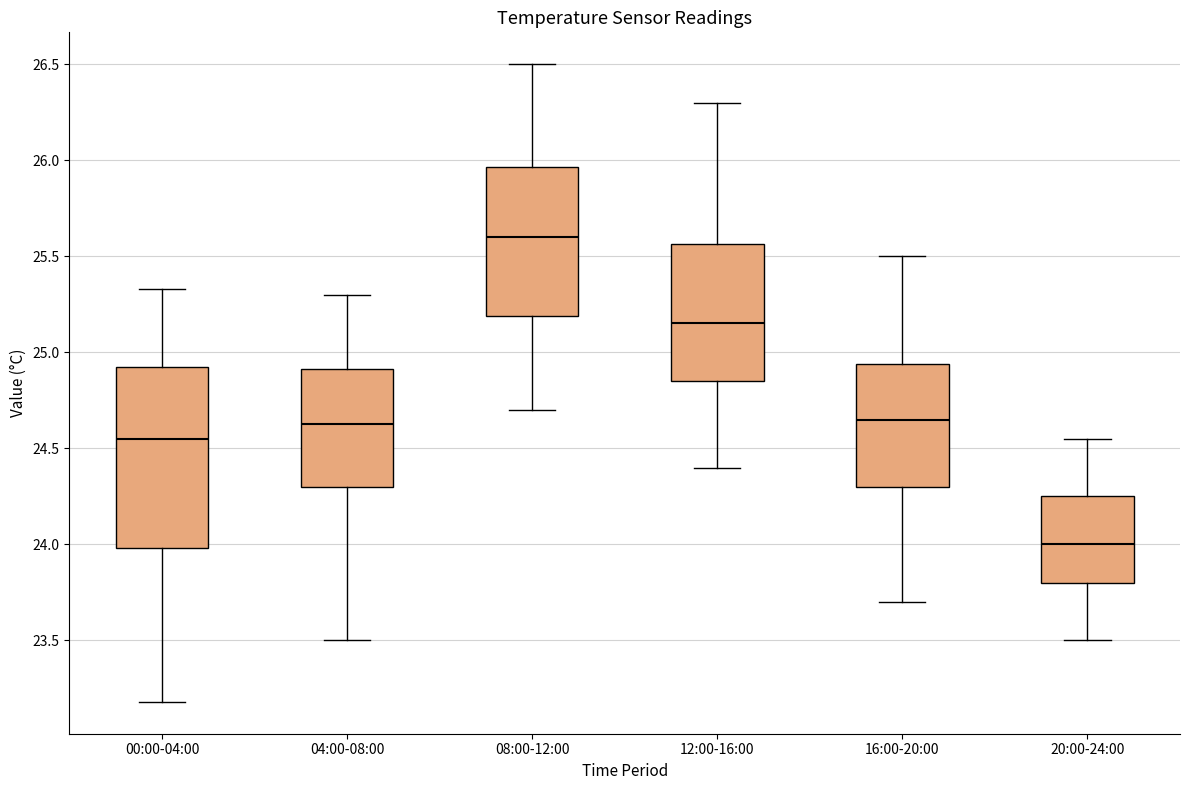

Where does the lower whisker of the box for 08:00-12:00 end on the y-axis? The values are not printed on the chart, so give them approximately, as read against the axis.

24.70